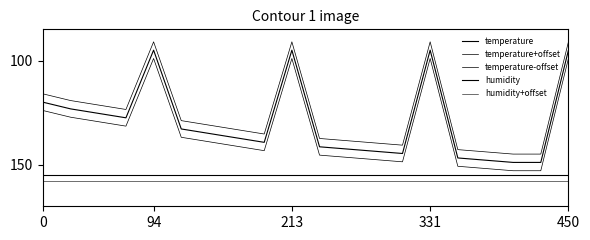

How many lines are shown in the chart?

5